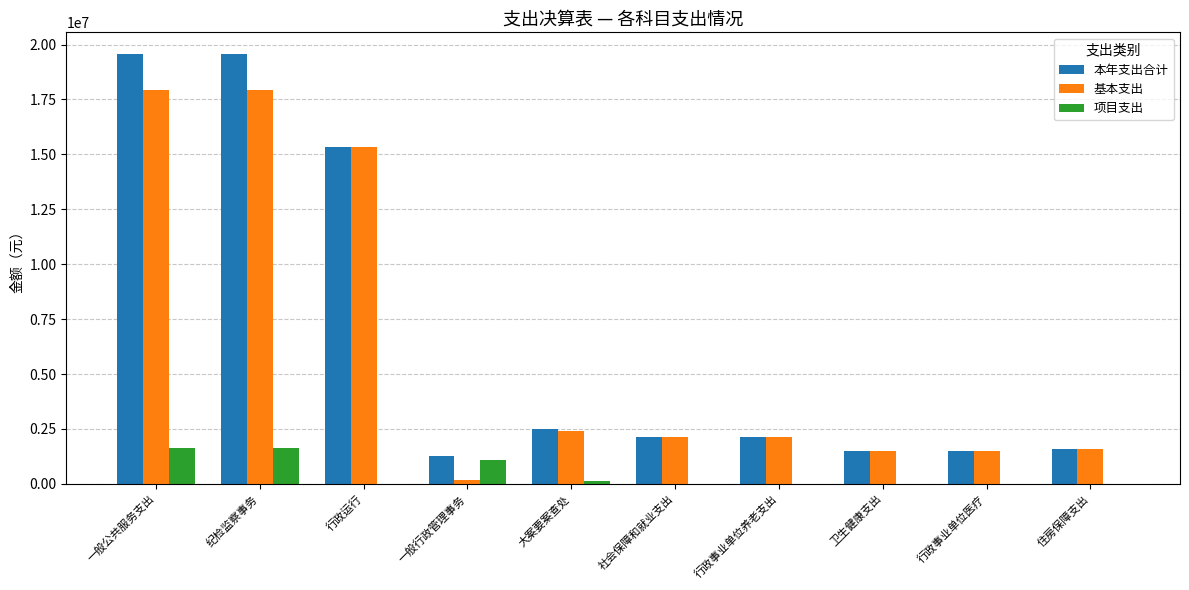

How many groups of bars are there?

10